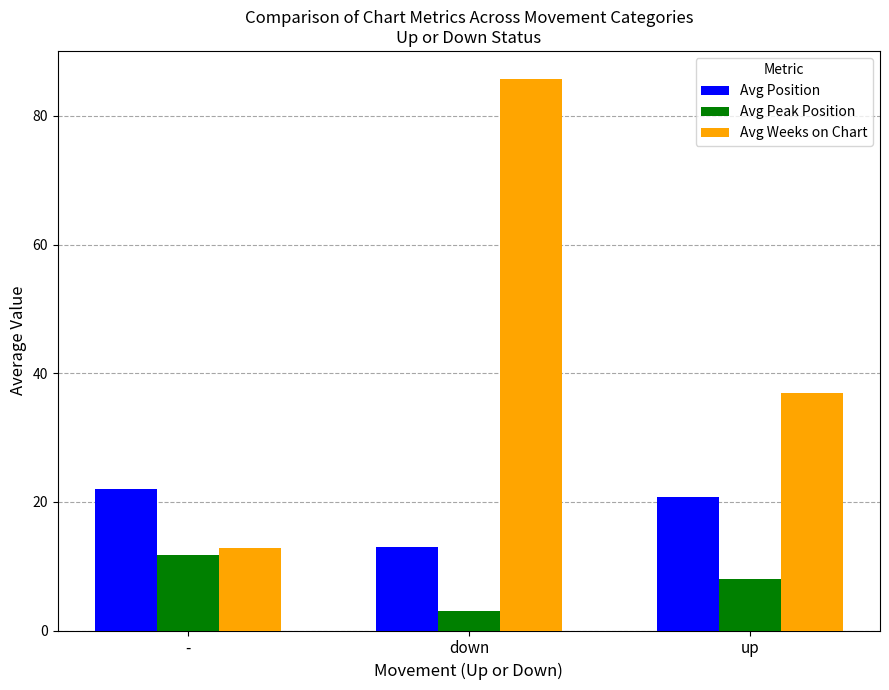

The Avg Weeks on Chart series shows 85.8 at down. True or false?

True